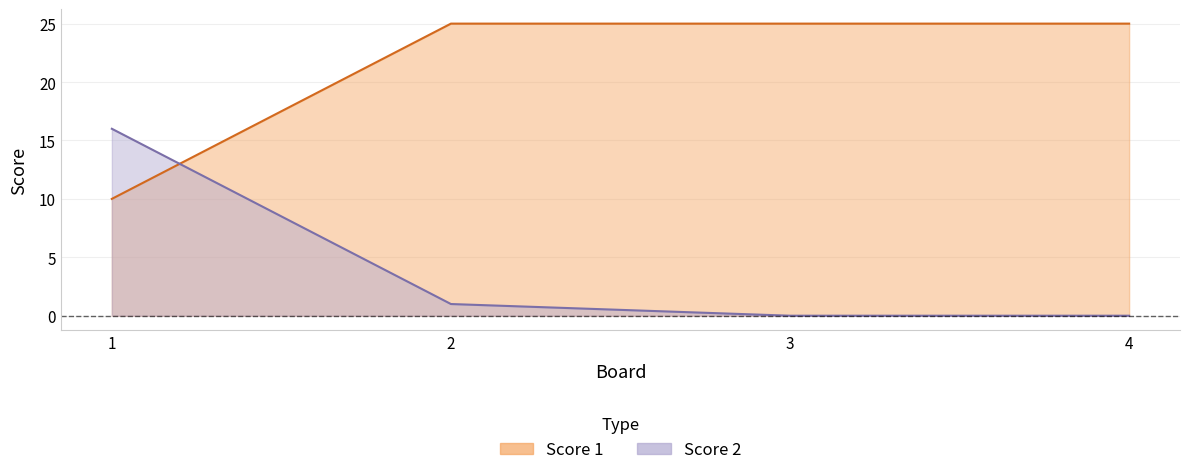

At 2, list the series in order from largest to smallest.

Score 1, Score 2